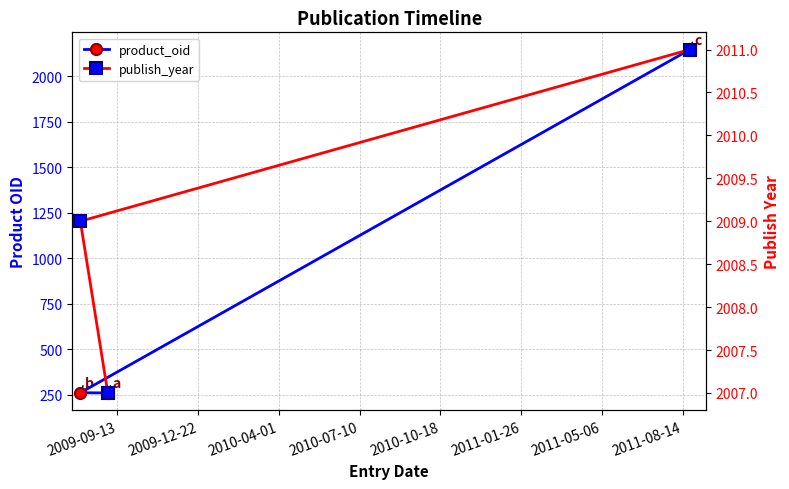

What are all the series names shown in the legend?

product_oid, publish_year